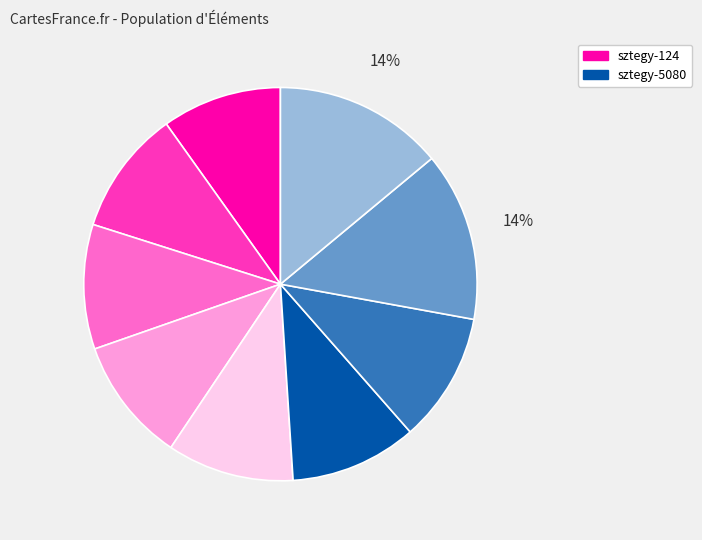

To the nearest percent, what is the difference between the largest and smallest slice percentages?

4%